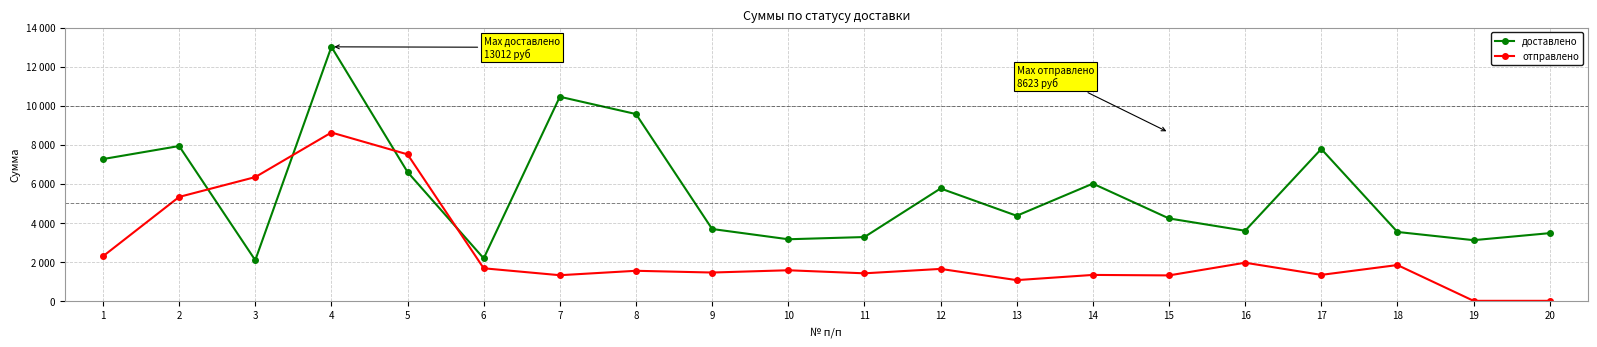

Which series has the widest spread of values?

доставлено